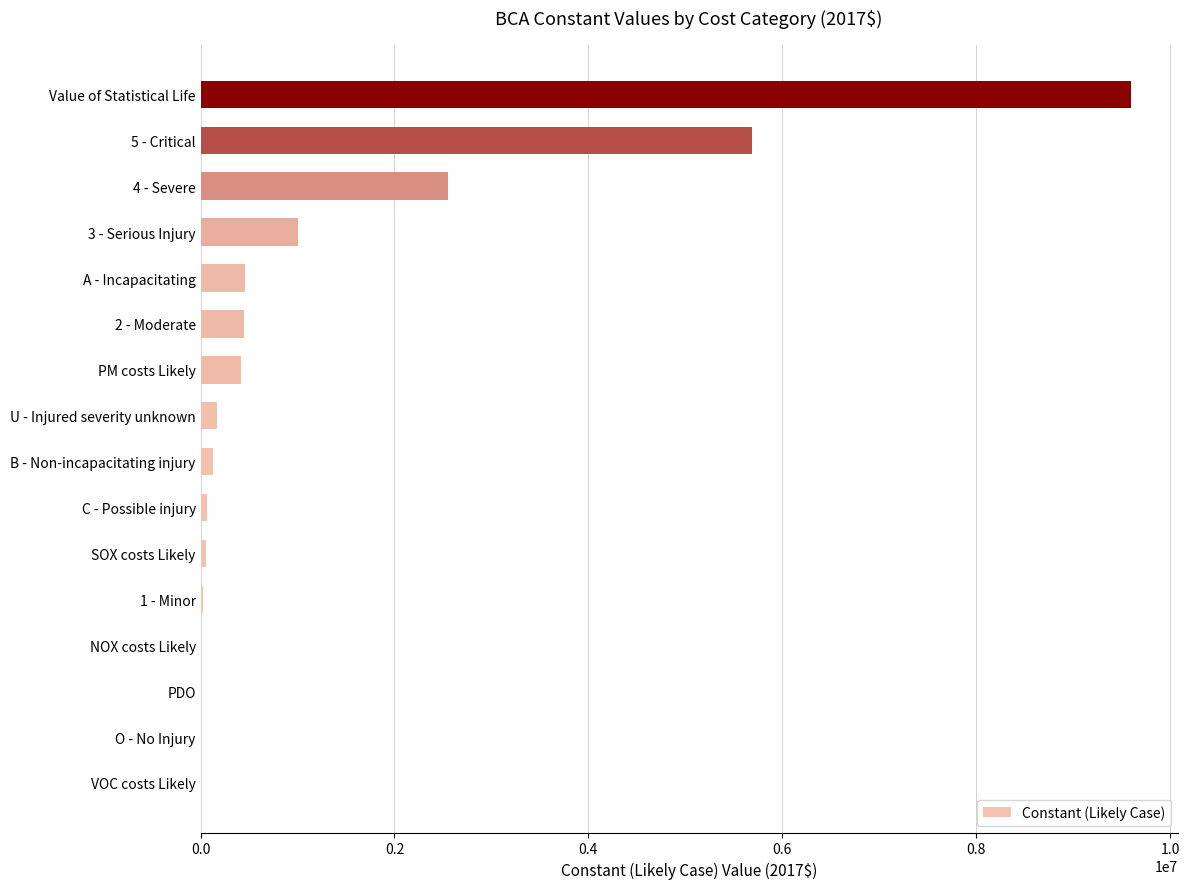

What is the sum of all values?

20645354.5